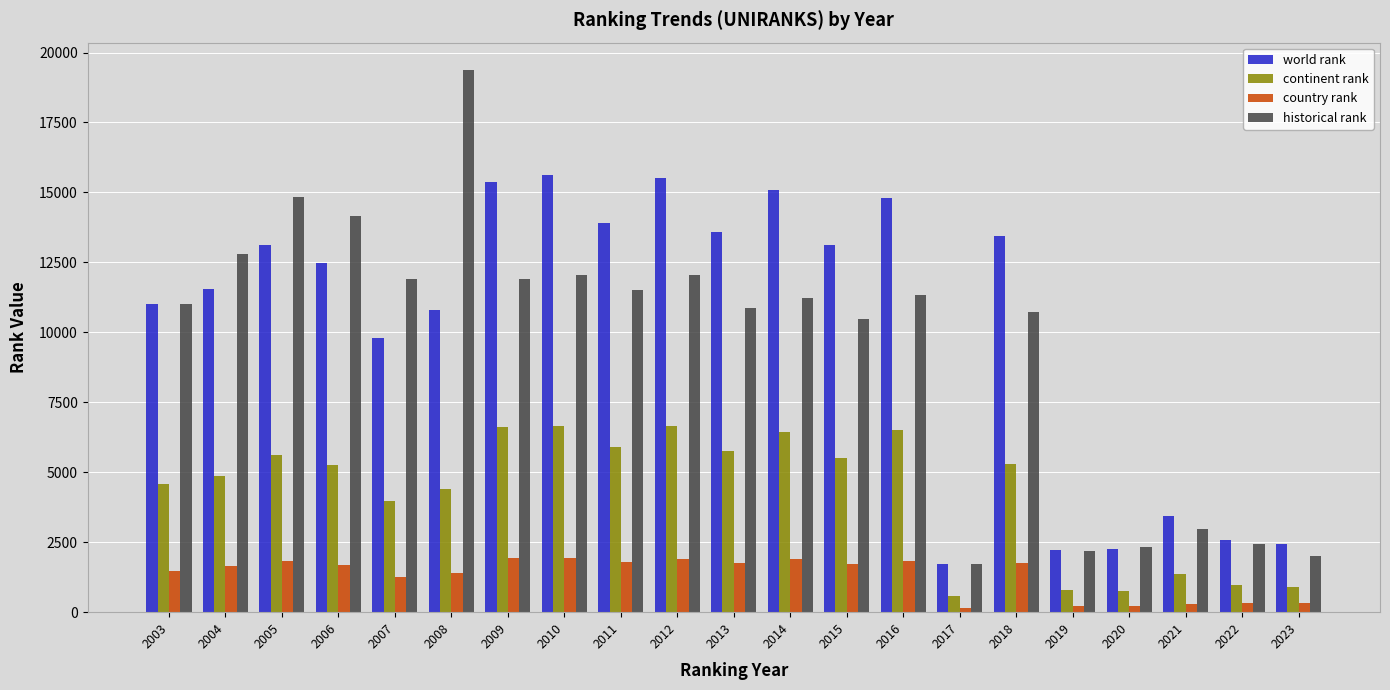

Which series has the largest range (max minus min)?

historical rank